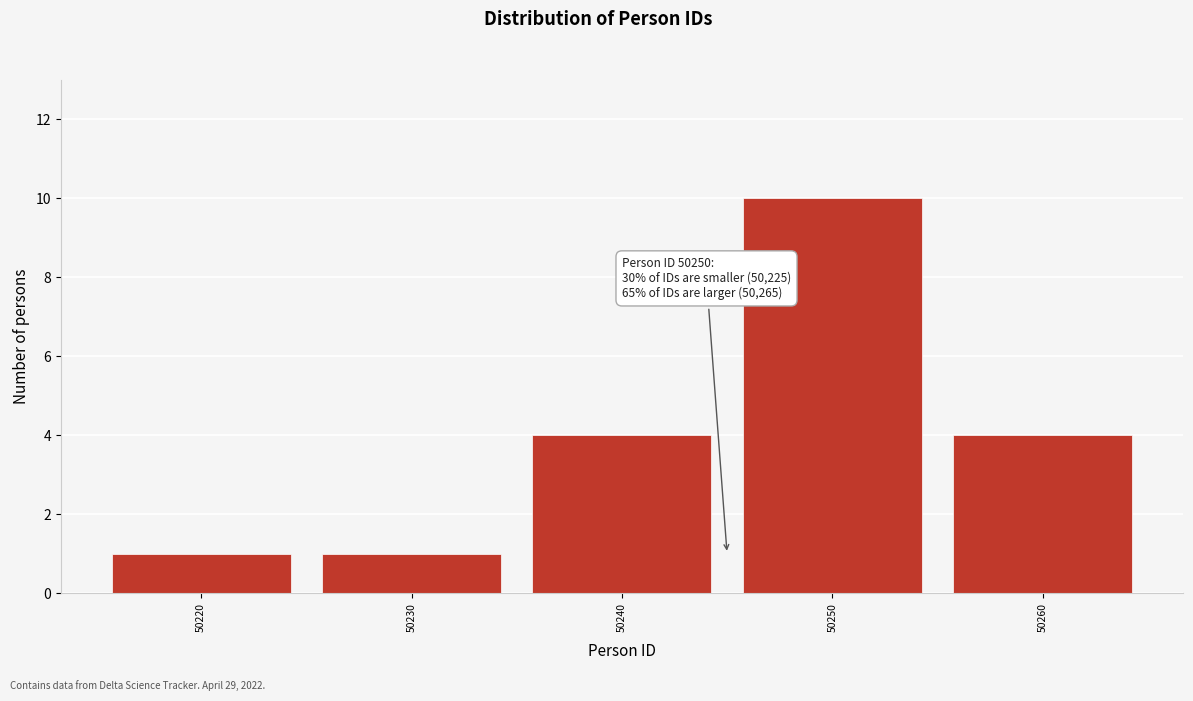

Reading left to right, transcribe all the data shown in this chart.

50220=1	50230=1	50240=4	50250=10	50260=4